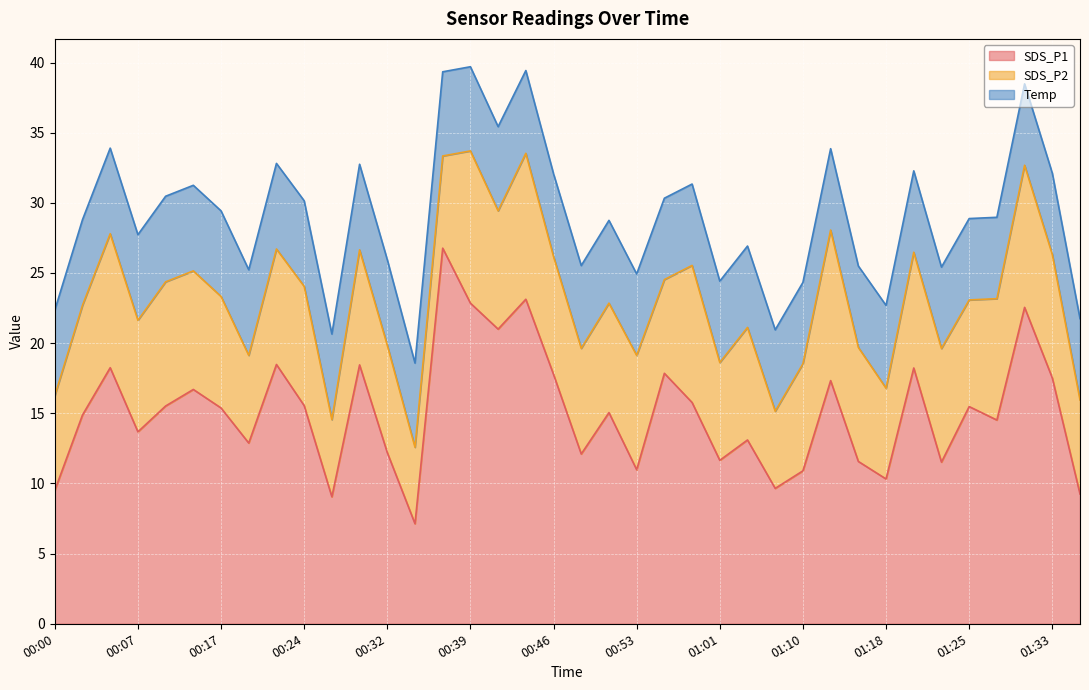

Reading left to right, list all the values displayed in this chart.

SDS_P1: 00:00=9.5	00:02=14.9	00:05=18.2	00:07=13.7	00:10=15.5	00:12=16.7	00:17=15.4	00:19=12.9	00:22=18.5	00:24=15.6	00:27=9.1	00:29=18.4	00:32=12.2	00:34=7.1	00:36=26.8	00:39=22.9	00:41=21.0	00:44=23.1	00:46=17.8	00:49=12.1	00:51=15.1	00:53=11.0	00:56=17.9	00:58=15.8	01:01=11.7	01:06=13.1	01:08=9.7	01:10=10.9	01:13=17.3	01:15=11.6	01:18=10.3	01:20=18.2	01:23=11.5	01:25=15.5	01:28=14.5	01:30=22.6	01:33=17.5	01:35=9.2
SDS_P2: 00:00=6.8	00:02=7.8	00:05=9.6	00:07=8.0	00:10=8.8	00:12=8.4	00:17=8.0	00:19=6.2	00:22=8.2	00:24=8.5	00:27=5.5	00:29=8.2	00:32=7.7	00:34=5.5	00:36=6.6	00:39=10.8	00:41=8.4	00:44=10.4	00:46=8.4	00:49=7.5	00:51=7.8	00:53=8.2	00:56=6.7	00:58=9.8	01:01=7.0	01:06=8.0	01:08=5.5	01:10=7.6	01:13=10.7	01:15=8.1	01:18=6.5	01:20=8.2	01:23=8.1	01:25=7.6	01:28=8.7	01:30=10.1	01:33=8.8	01:35=6.7
Temp: 00:00=6.1	00:02=6.1	00:05=6.1	00:07=6.1	00:10=6.1	00:12=6.1	00:17=6.1	00:19=6.1	00:22=6.1	00:24=6.1	00:27=6.1	00:29=6.1	00:32=6.1	00:34=6.0	00:36=6.0	00:39=6.0	00:41=6.0	00:44=5.9	00:46=5.9	00:49=5.9	00:51=5.9	00:53=5.8	00:56=5.8	00:58=5.8	01:01=5.8	01:06=5.8	01:08=5.8	01:10=5.8	01:13=5.8	01:15=5.8	01:18=5.9	01:20=5.8	01:23=5.8	01:25=5.8	01:28=5.8	01:30=5.8	01:33=5.8	01:35=5.8